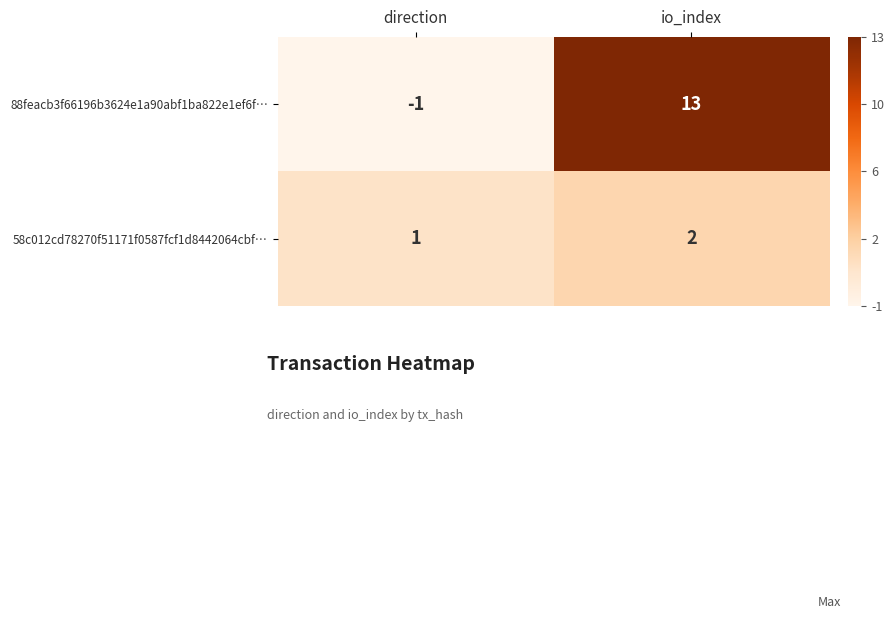

What is the spread (max minus min) of values at direction?

2